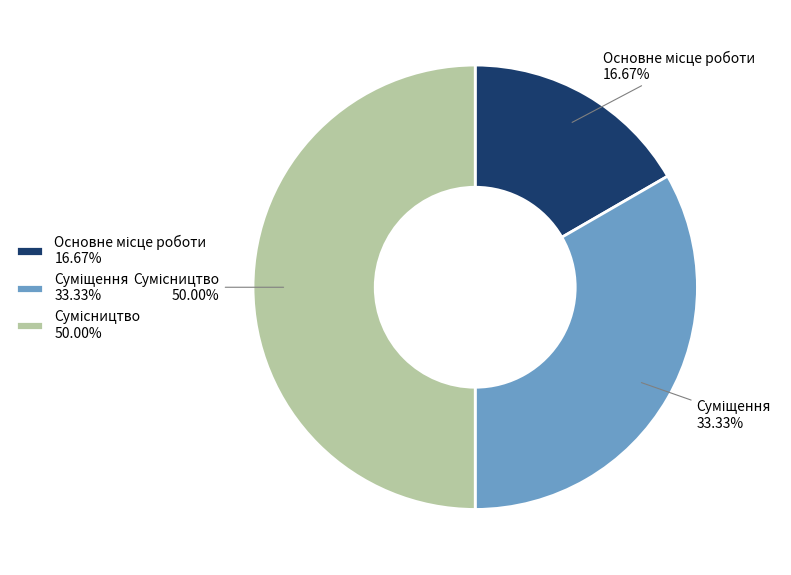

Approximately how many times larger is the value at Суміщення compared to Сумісництво?

0.7